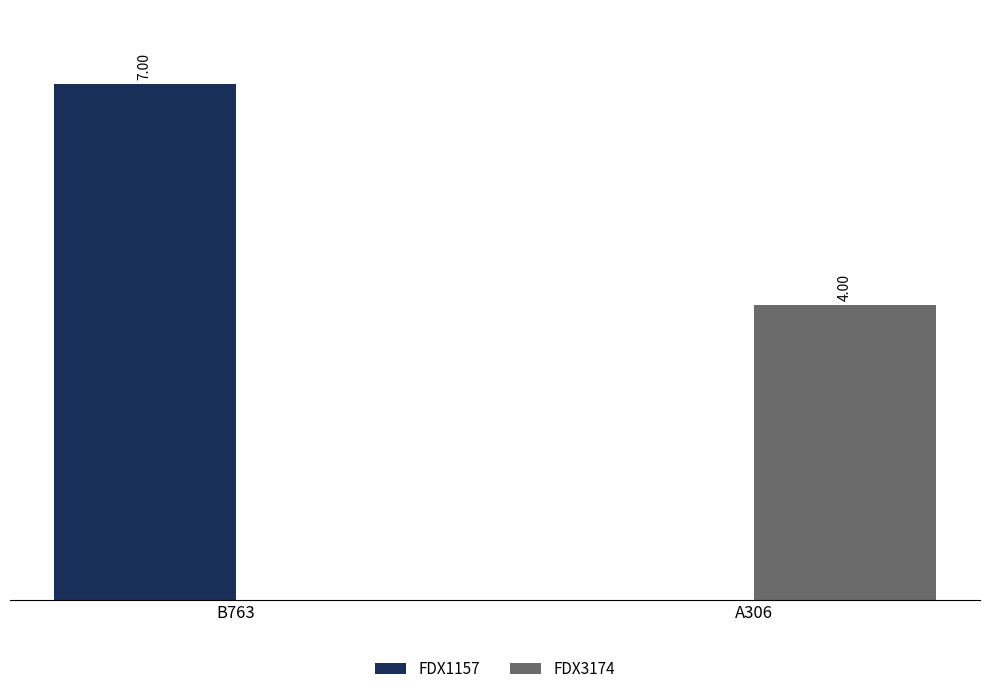

Which series changed the most between B763 and A306?

FDX1157